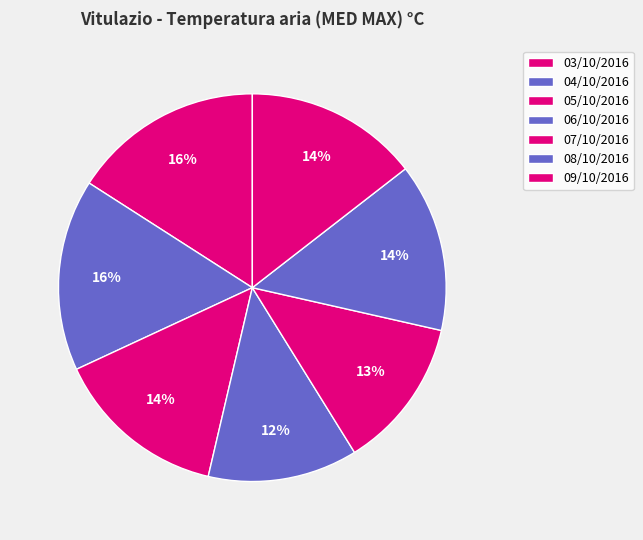

Do 04/10/2016 and 05/10/2016 together represent more than half of the pie?

No